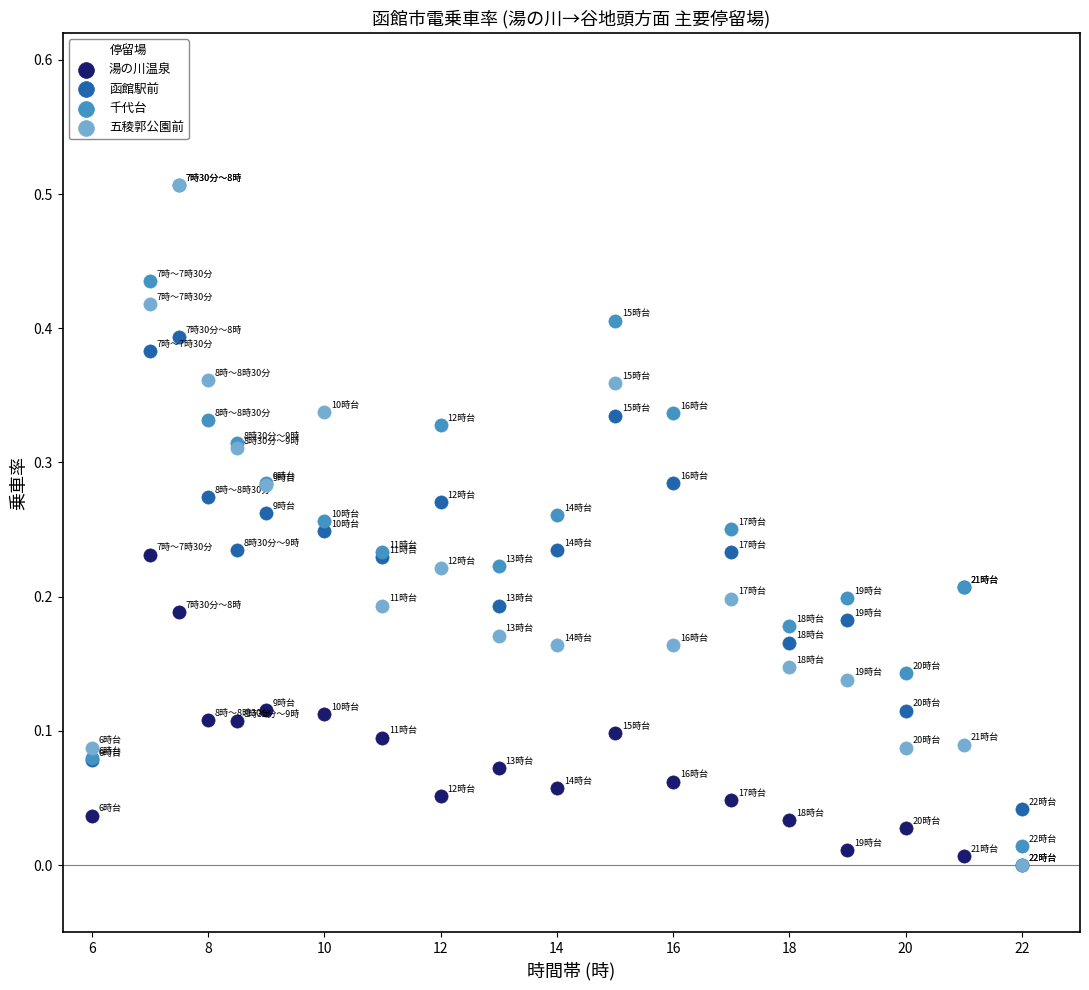

What are all the series names shown in the legend?

湯の川温泉, 函館駅前, 千代台, 五稜郭公園前